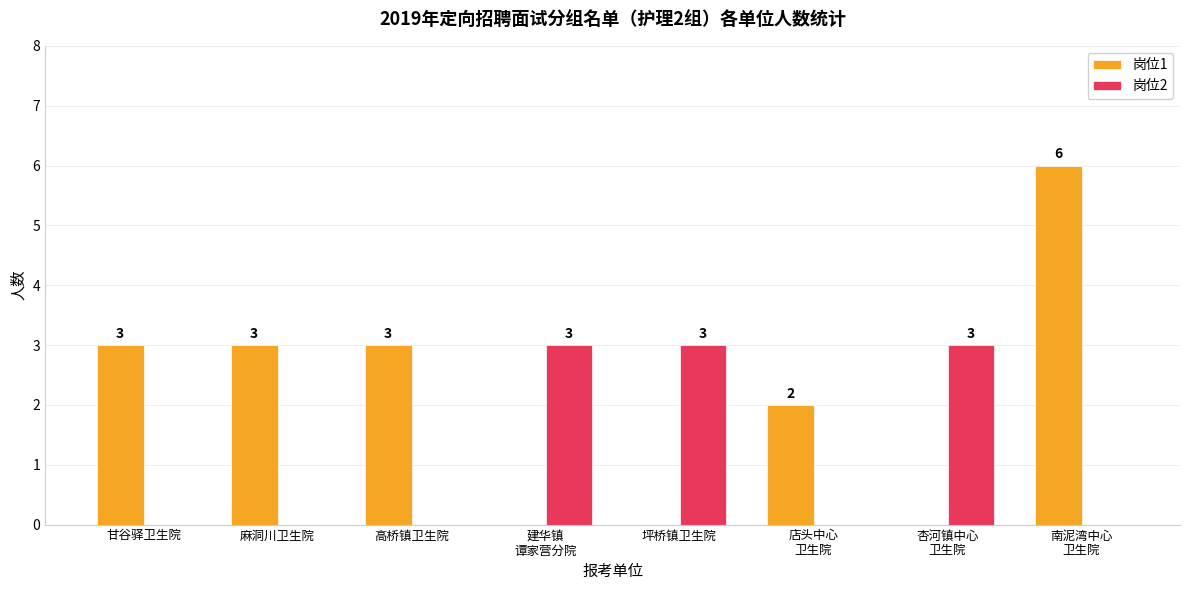

Reading right to left, list all the values displayed in this chart.

岗位1: 6	0	2	0	0	3	3	3
岗位2: 0	3	0	3	3	0	0	0